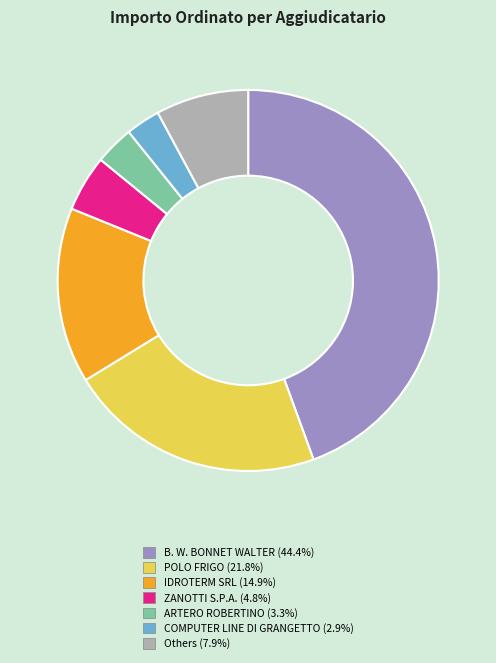

Does any single category account for the majority?

No